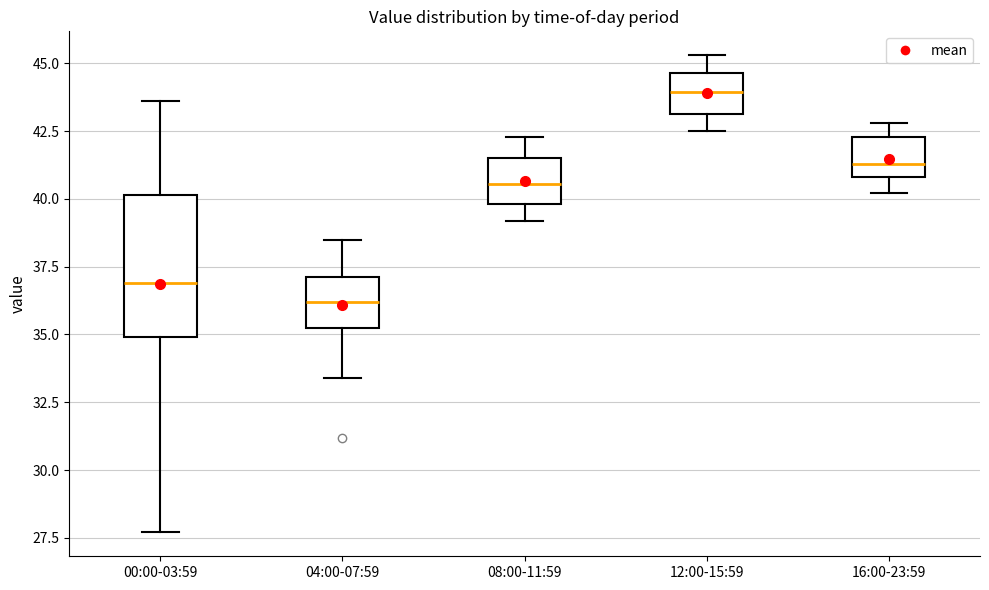

Reading left to right, transcribe this box plot: for each box, give where its median line is, the range the box spans, and where its two whiskers end, as read against the y-axis. The values are not printed on the chart, so give them approximately, as read against the axis.

00:00-03:59: median 37.0, box 35.0 to 40.0, whiskers 27.5 to 43.5
04:00-07:59: median 36.0, box 35.5 to 37.0, whiskers 33.5 to 38.5
08:00-11:59: median 40.5, box 40.0 to 41.5, whiskers 39.0 to 42.5
12:00-15:59: median 44.0, box 43.0 to 44.5, whiskers 42.5 to 45.5
16:00-23:59: median 41.5, box 41.0 to 42.5, whiskers 40.0 to 43.0